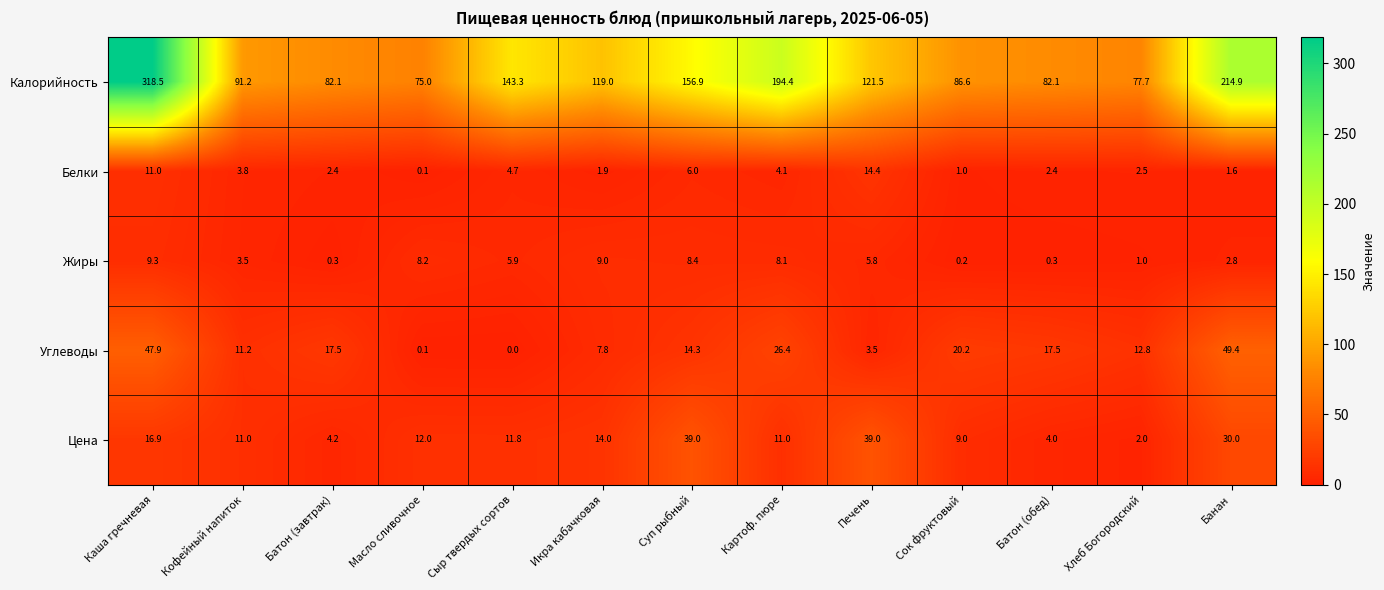

What is the difference between the highest and lowest values at Картоф. пюре?

190.3